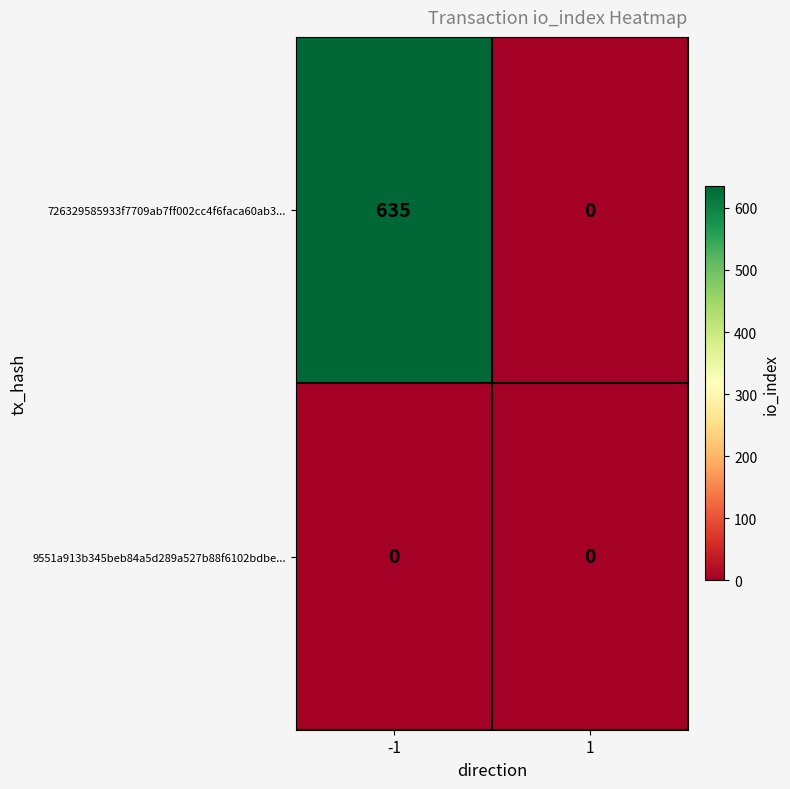

Rank the series by their maximum value, from highest to lowest.

726329585933f7709ab7ff002cc4f6faca60ab3..., 9551a913b345beb84a5d289a527b88f6102bdbe...